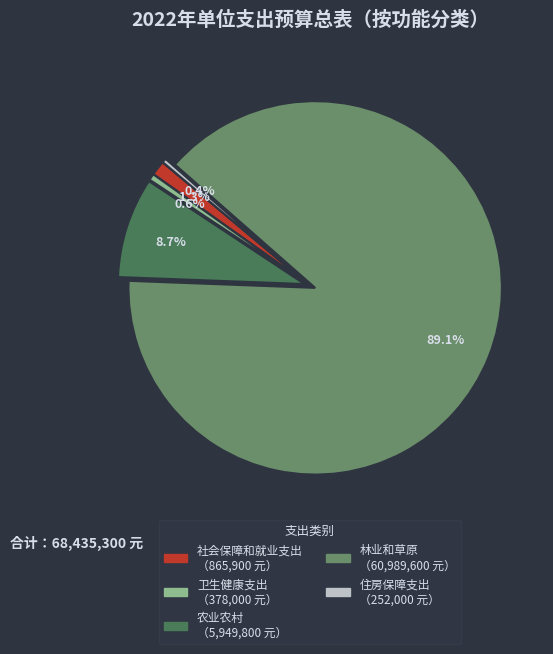

To the nearest percent, what percentage of the pie is 农业农村?

9%